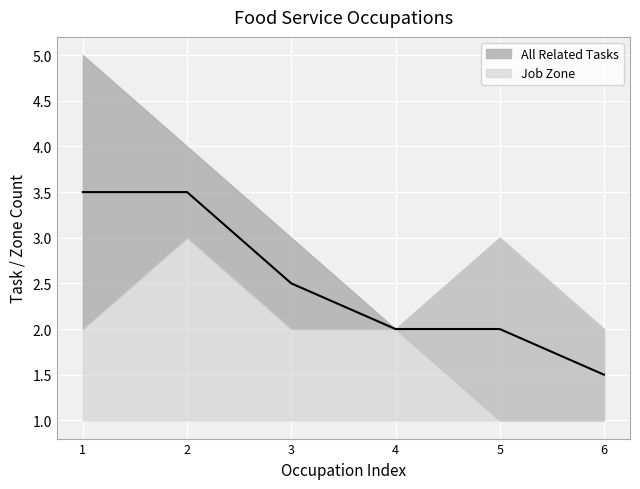

True or false: All Related Tasks has a value of 5 at Hosts and Hostesses.

False